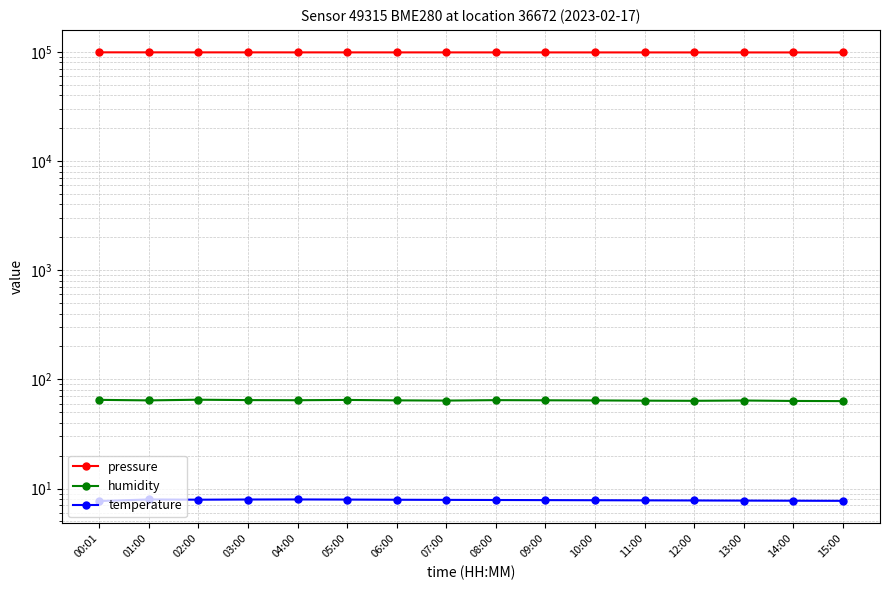

What value does the pressure series have at 11:00?

98825.3